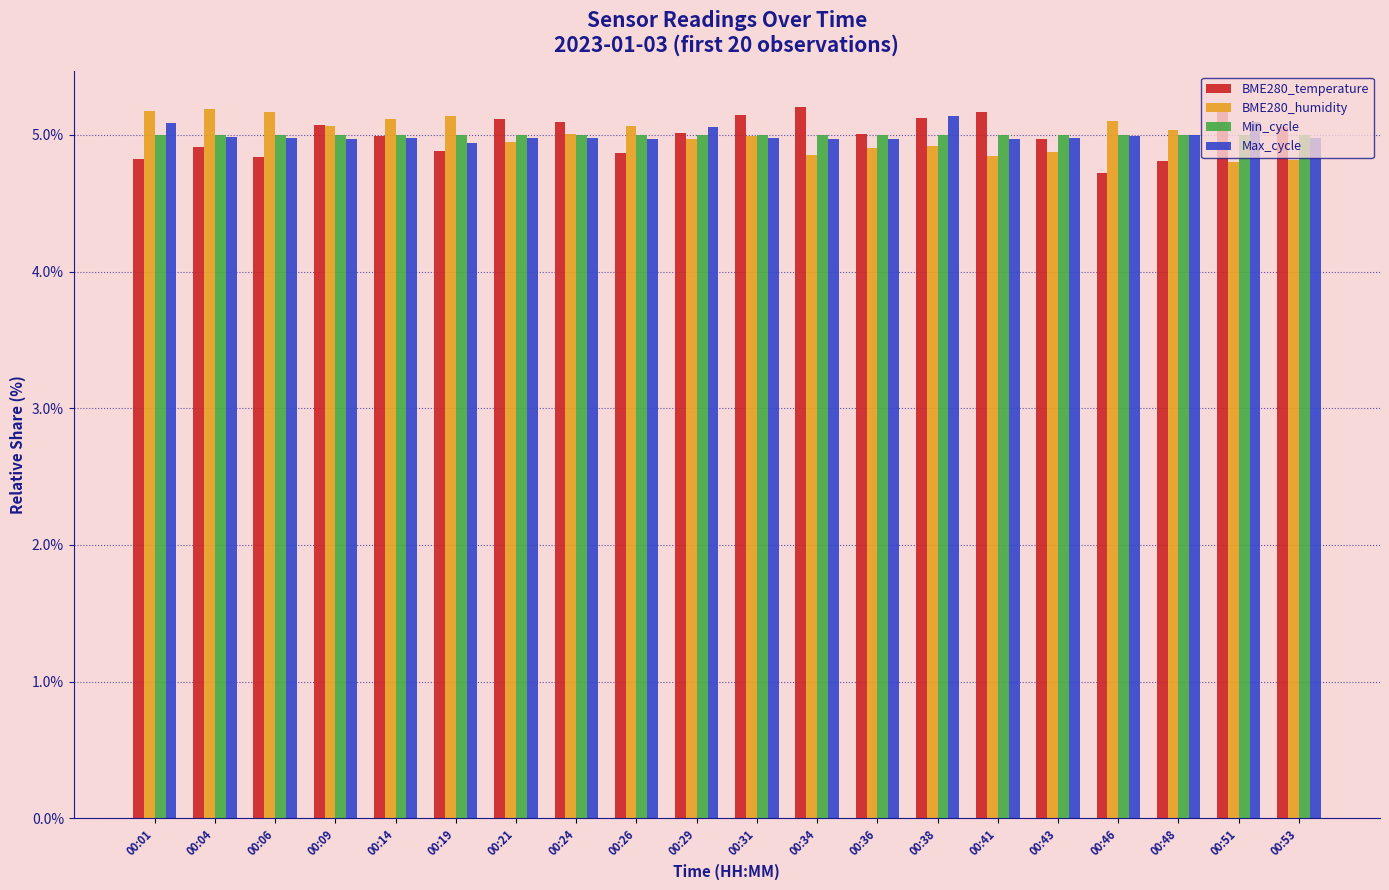

What is the value of the Max_cycle bar at the 7th from the left?

5.0